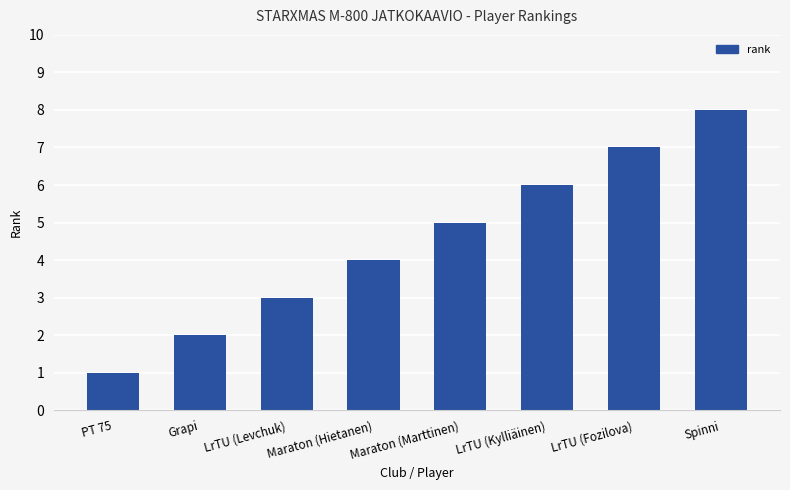

What is the change in value from Grapi to Maraton (Hietanen)?

+2